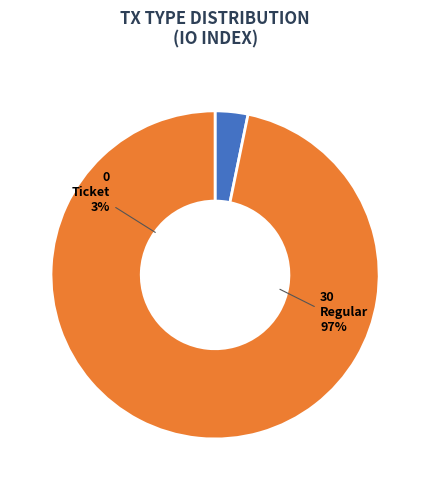

To the nearest percent, what is the average slice percentage?

50%